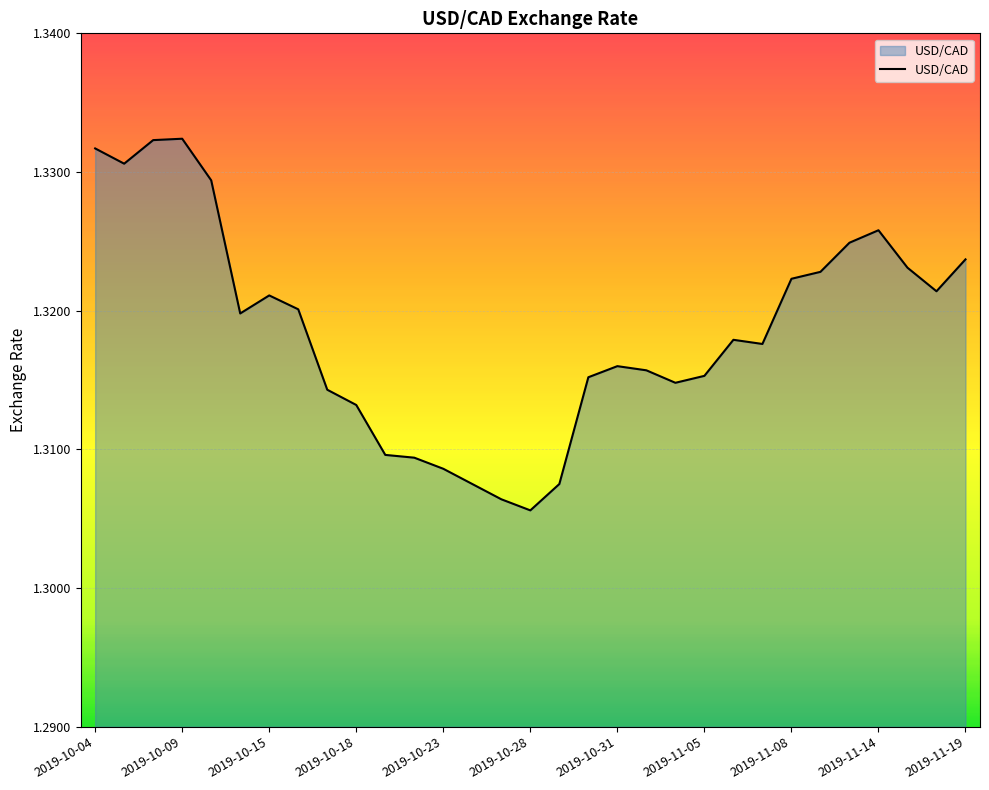

How many points are higher than both their immediate neighbors (excluding endpoints)?

5